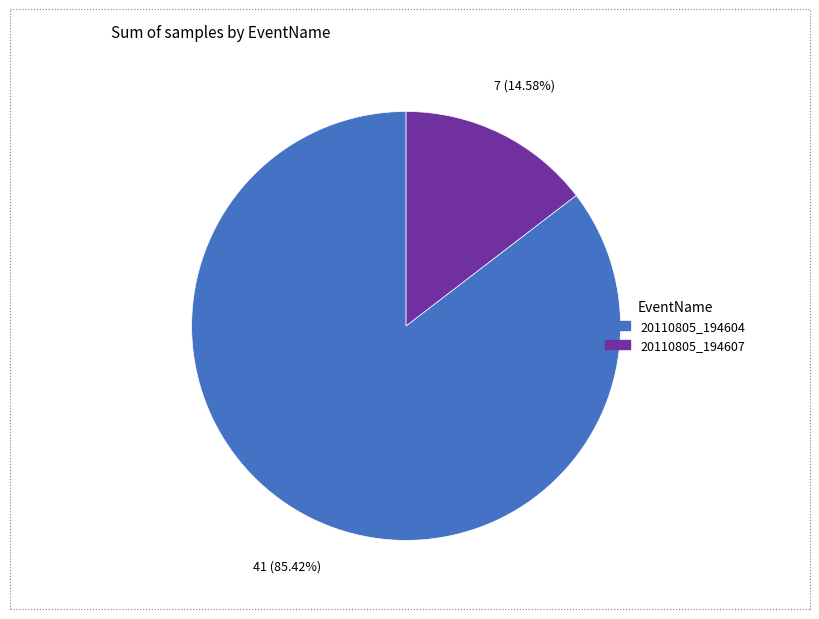

Which slice represents more than half of the pie?

20110805_194604